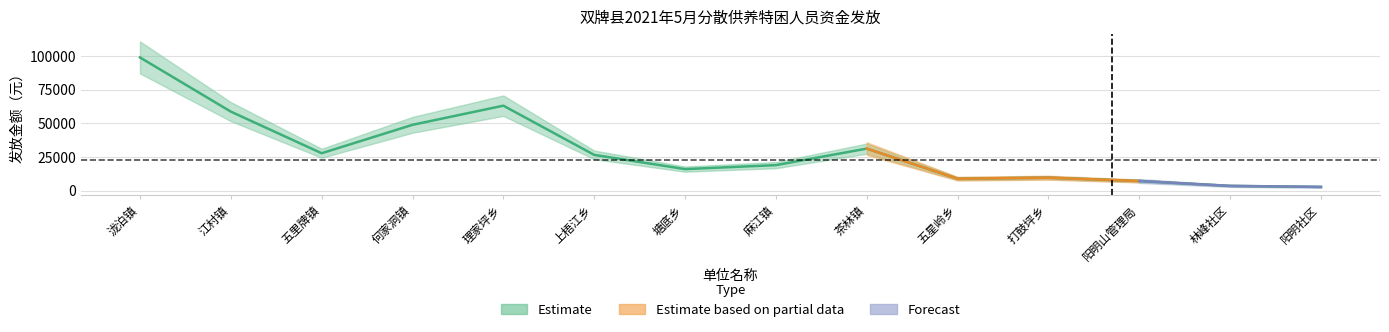

Reading left to right, what are all the values shown in this chart?

泷泊镇=98980	江村镇=58800	五里牌镇=27930	何家洞镇=49000	理家坪乡=63210	上梧江乡=26711	塘底乡=16170	麻江镇=19110	茶林镇=31360	五星岭乡=9071	打鼓坪乡=9800	阳明山管理局=7350	林峰社区=3705	阳明社区=2964